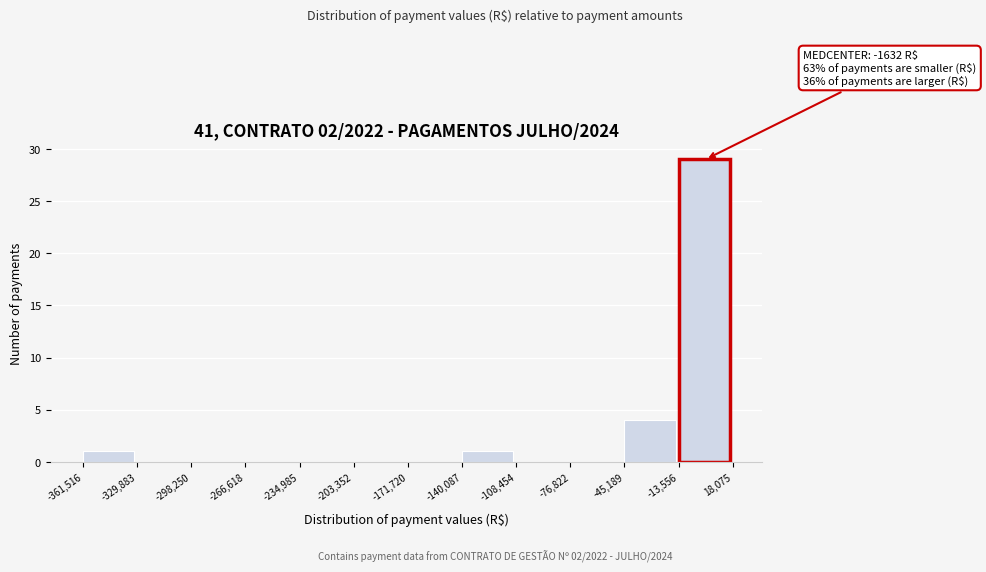

Which range on the x-axis has the tallest bar?

-13,556 to 18,075